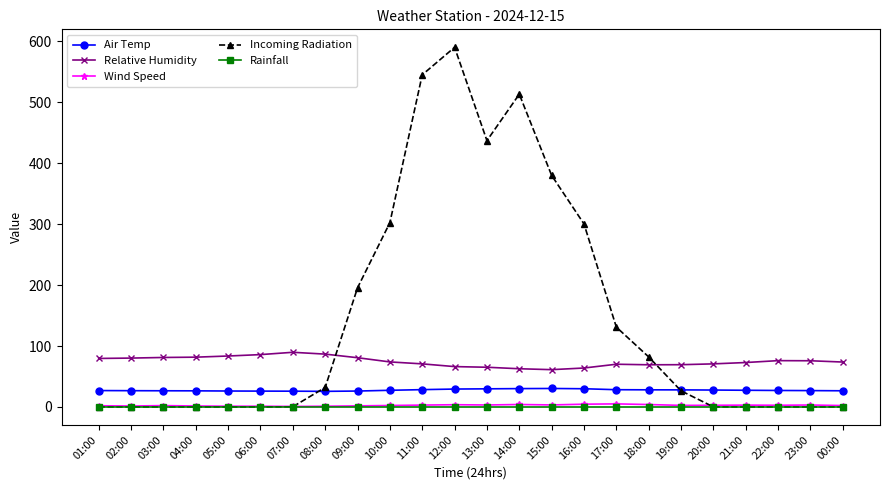

True or false: Incoming Radiation has a value of 178.8 at 13:00.

False